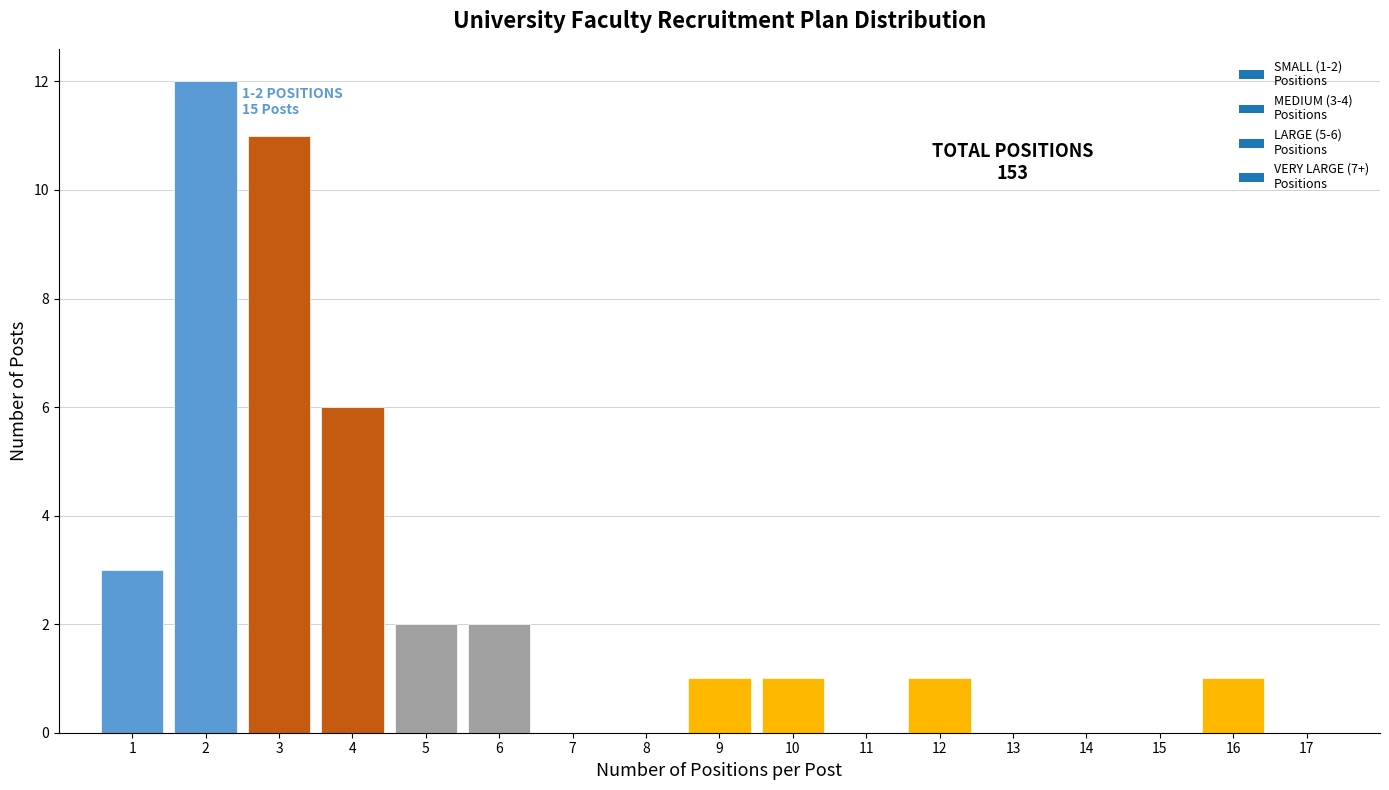

Over which range of the x-axis is the bar tallest?

1.5 to 2.5